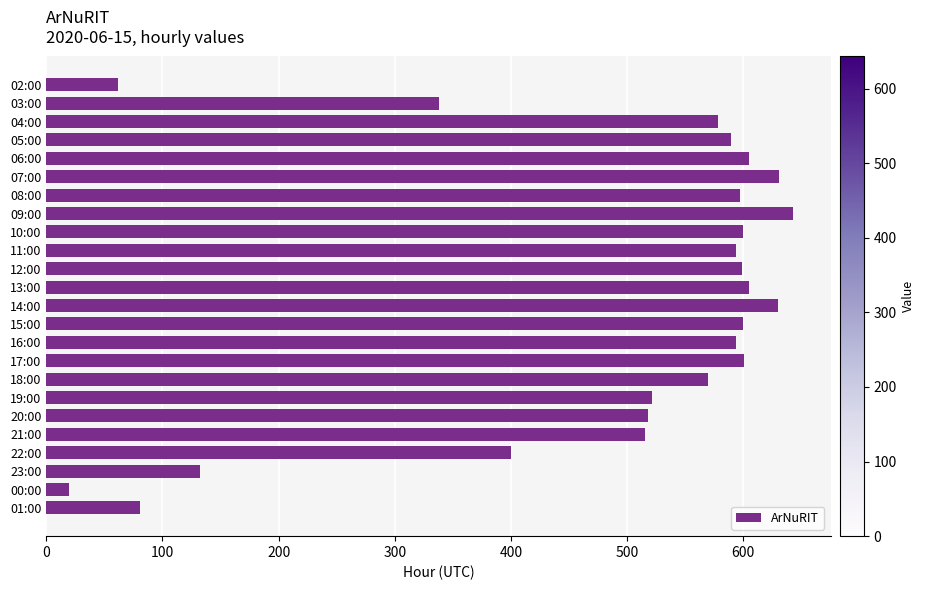

Does the chart contain any negative values?

No